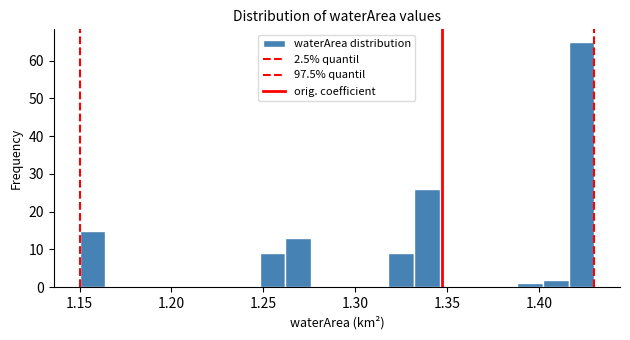

Read against the x-axis, roughly where is the centre of the tallest bar?

1.425